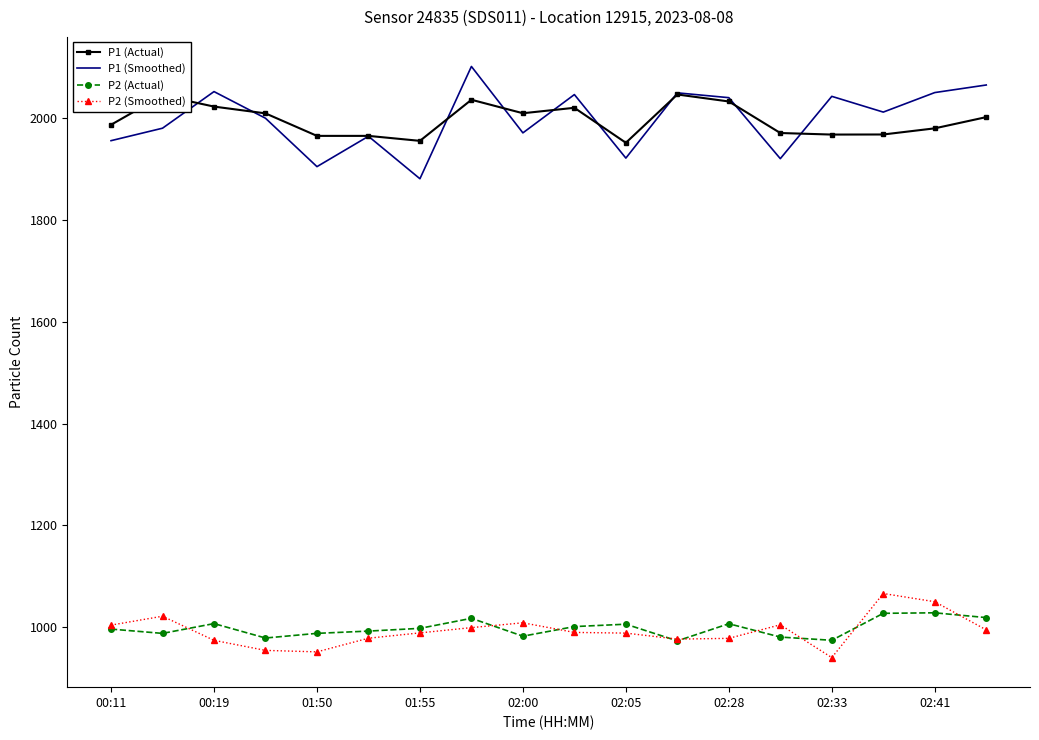

What is the smallest value displayed?

939.8